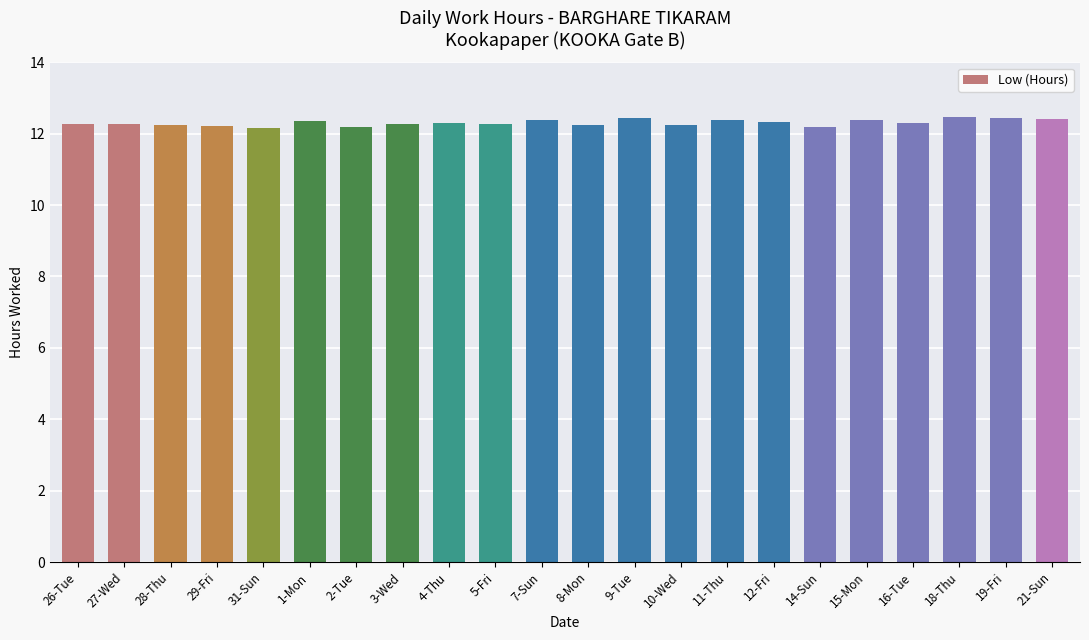

What is the label of the 11th bar from the right?

8-Mon